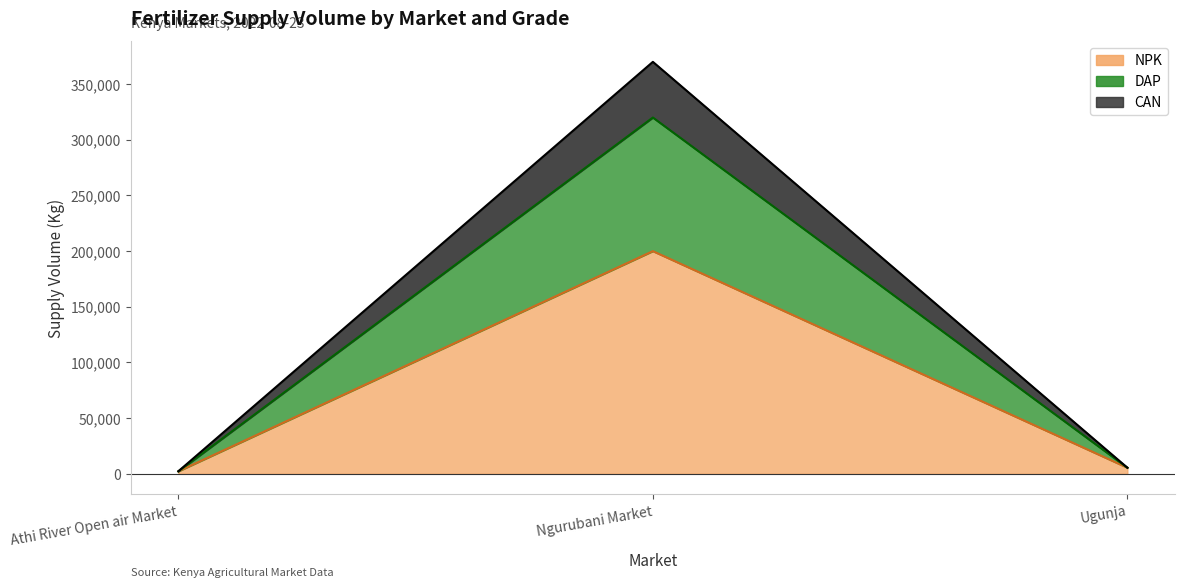

At Athi River Open air Market, list the series in order from smallest to largest.

NPK line, DAP+NPK line, Total line